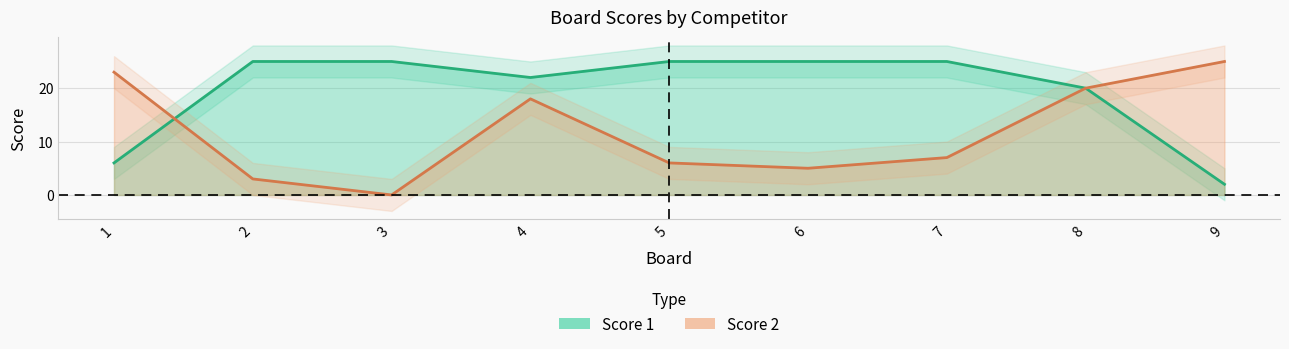

True or false: Score 2 has a value of 36 at 1.

False